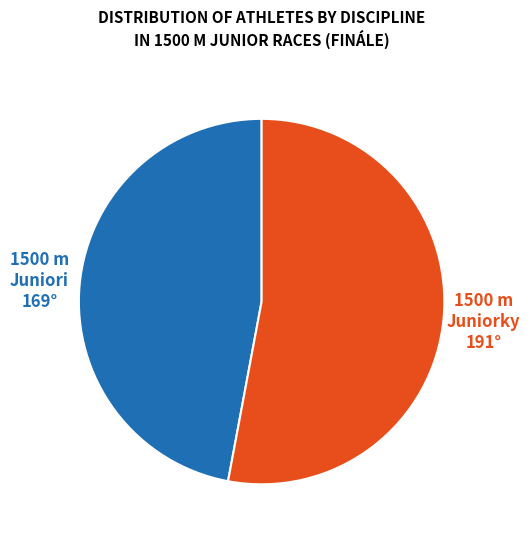

Is there any slice that represents more than half of the pie?

Yes